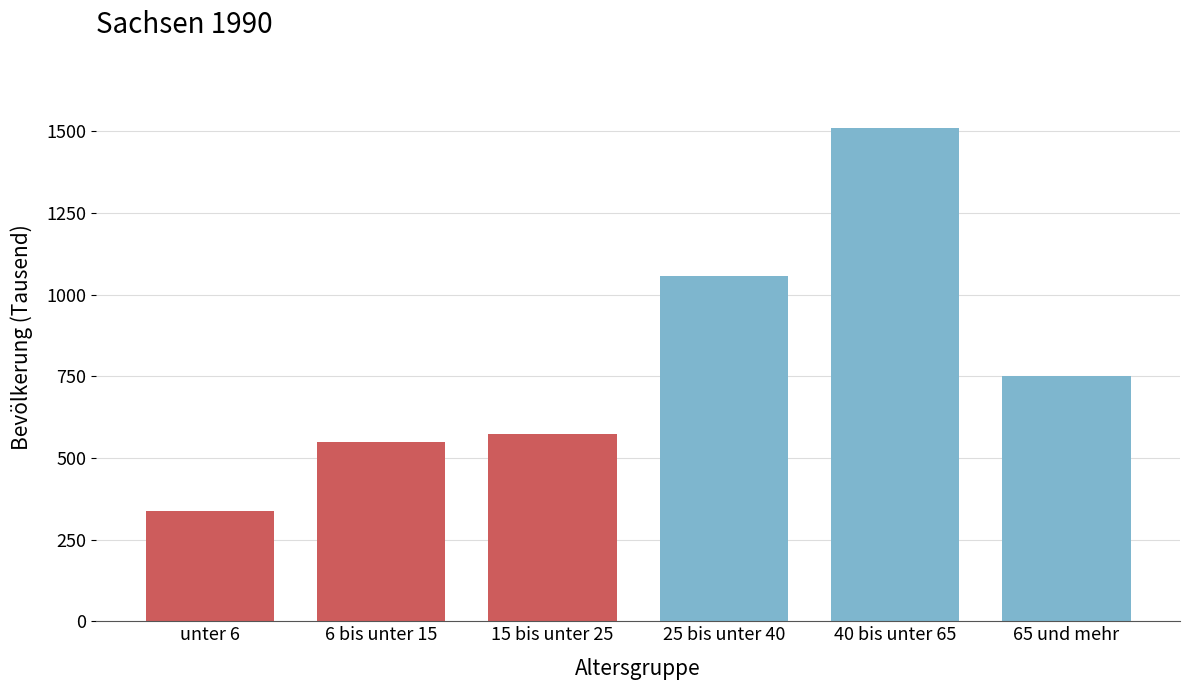

Reading left to right, list all the values displayed in this chart.

unter 6=338.0	6 bis unter 15=547.5	15 bis unter 25=572.4	25 bis unter 40=1056.3	40 bis unter 65=1510.7	65 und mehr=751.0